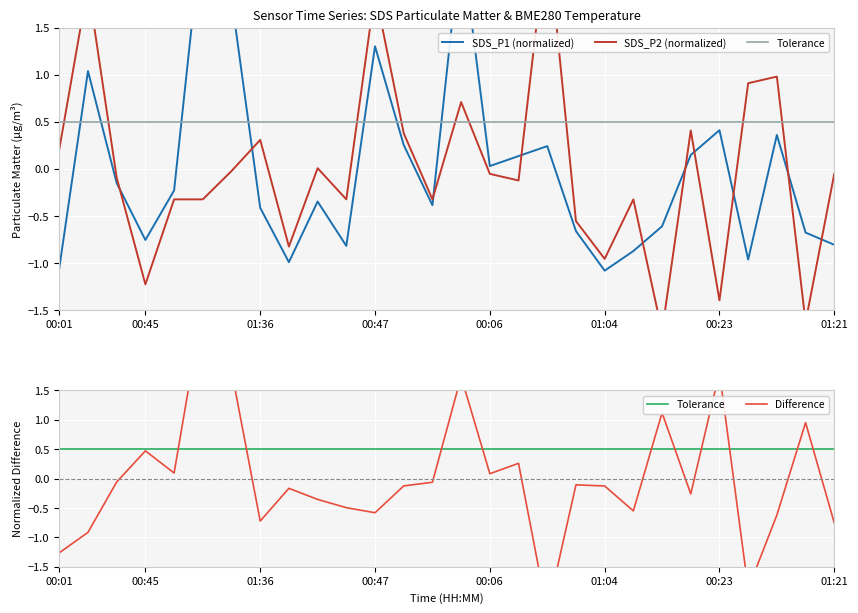

Is this an area chart (filled region under the line)?

No